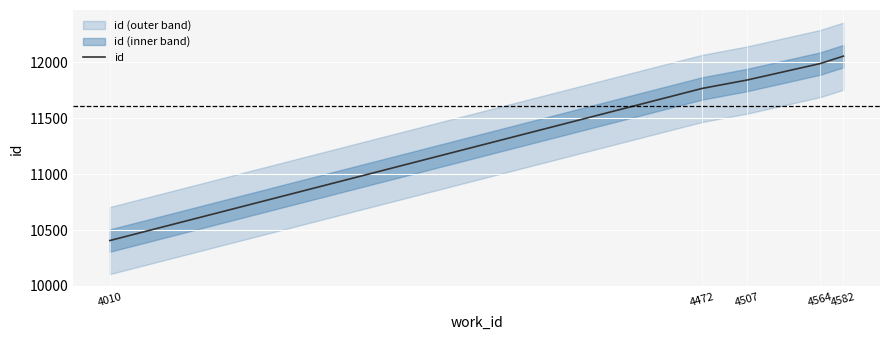

Reading left to right, extract all data points from this chart.

4010=10406	4472=11765	4507=11840	4564=11987	4582=12053